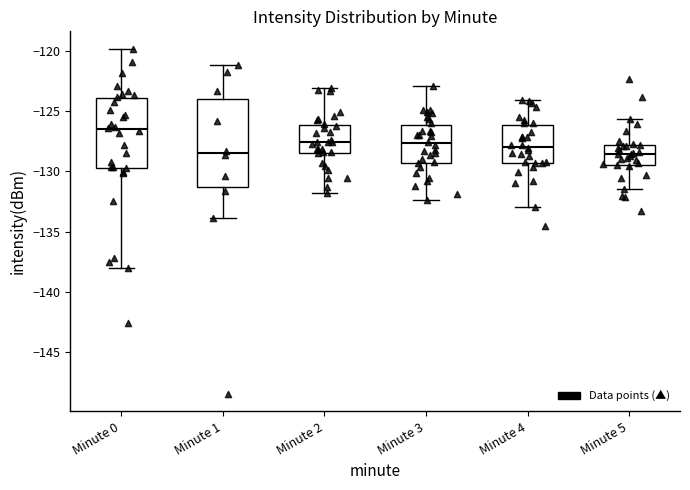

Reading left to right, read every box against the y-axis: the position of its median line, the range the box covers, and the ends of its whiskers. The values are not printed on the chart, so give them approximately, as read against the axis.

Minute 0: median -126.5, box -129.5 to -124.0, whiskers -138.0 to -120.0
Minute 1: median -128.5, box -131.5 to -124.0, whiskers -134.0 to -121.0
Minute 2: median -127.5, box -128.5 to -126.0, whiskers -132.0 to -123.0
Minute 3: median -127.5, box -129.5 to -126.0, whiskers -132.5 to -123.0
Minute 4: median -128.0, box -129.5 to -126.0, whiskers -133.0 to -124.0
Minute 5: median -128.5, box -129.5 to -128.0, whiskers -131.5 to -125.5